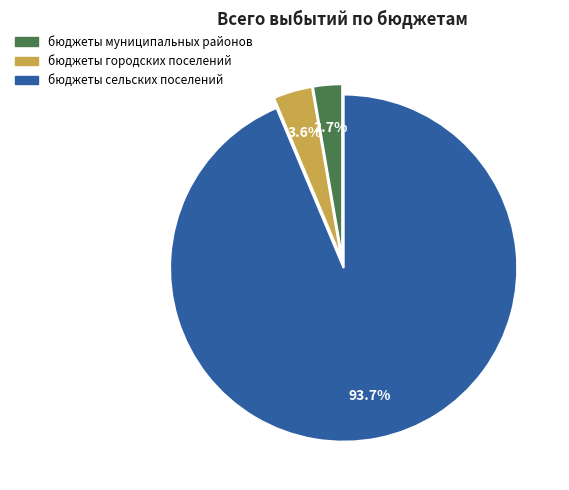

To the nearest percent, what is the difference between the бюджеты сельских поселений and бюджеты муниципальных районов slice percentages?

91%